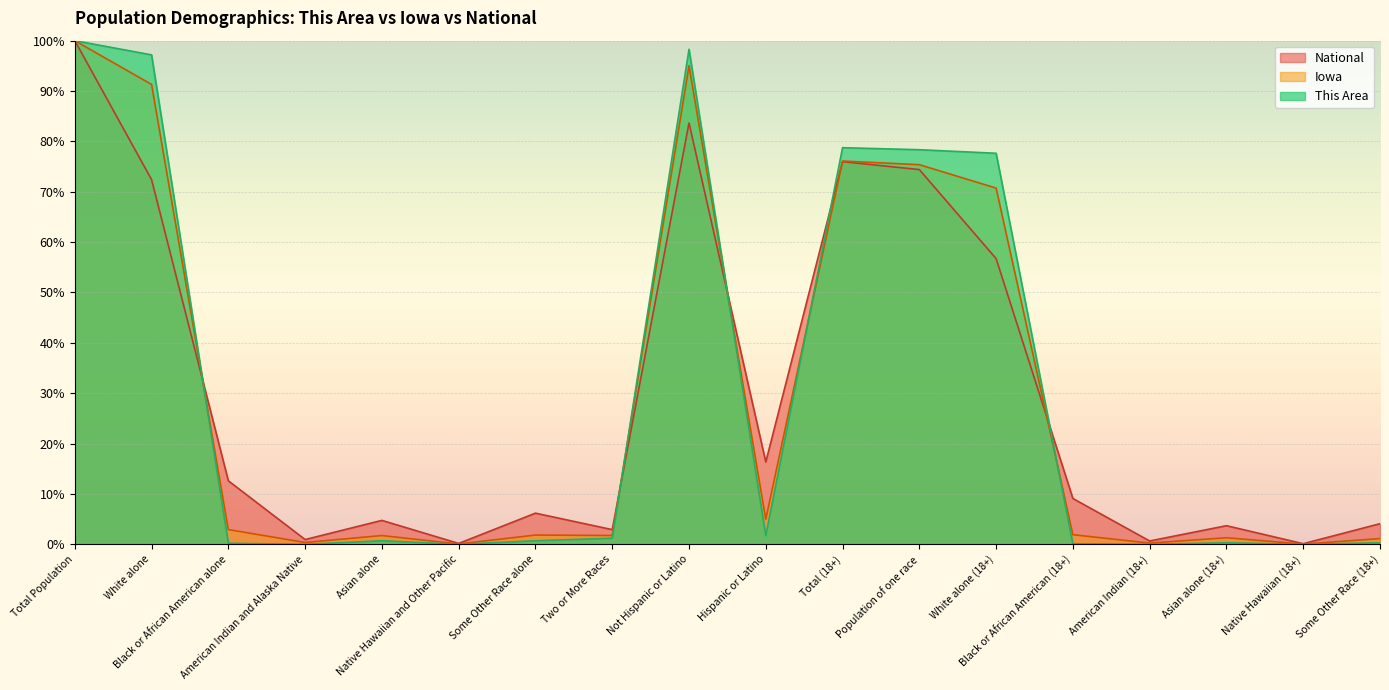

What is the difference between the maximum and minimum values in the This Area series?

100.0